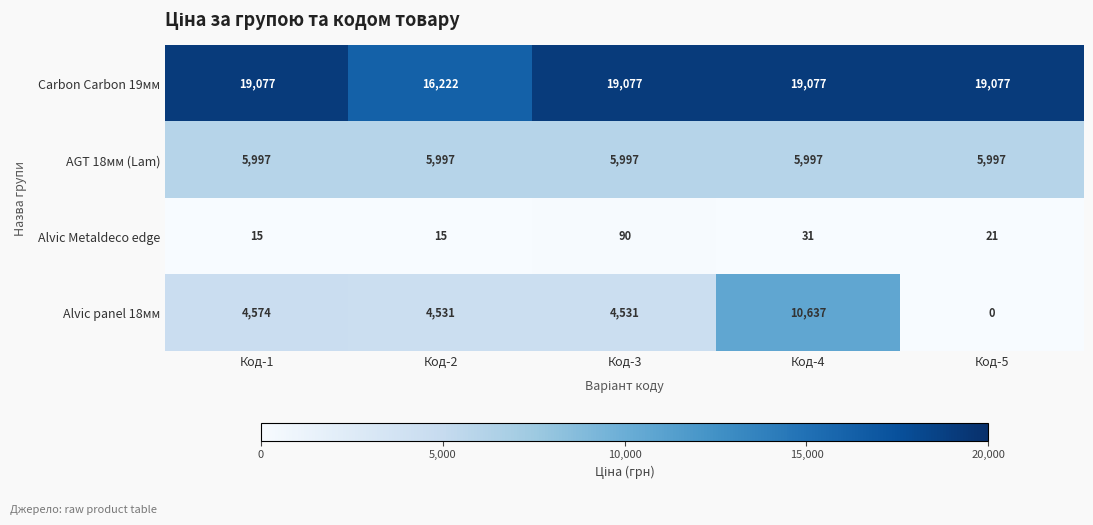

Which series changed the most between Код-2 and Код-4?

Alvic panel 18мм